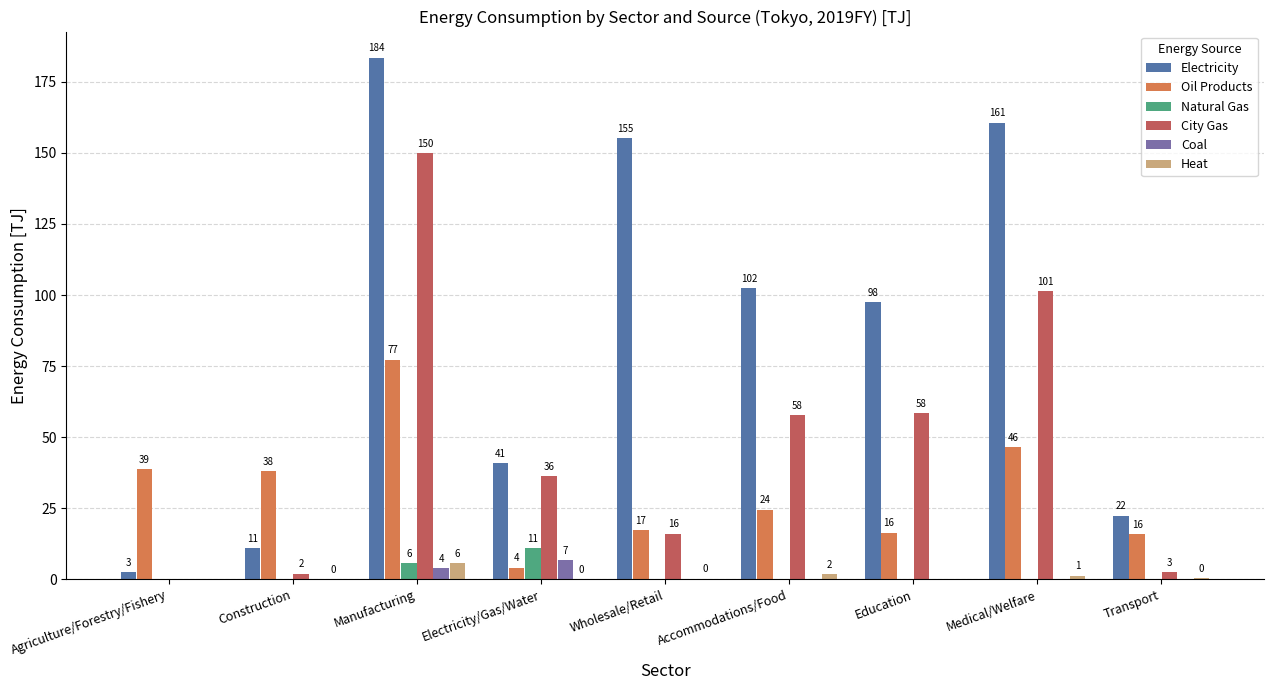

True or false: Natural Gas has a value of 0.0 at Construction.

True